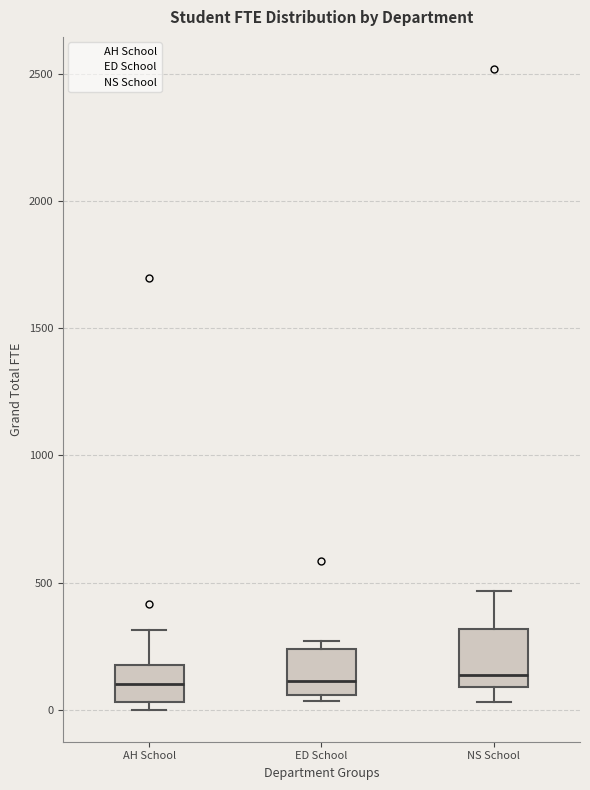

Reading left to right, read every box against the y-axis: the position of its median line, the range the box covers, and the ends of its whiskers. The values are not printed on the chart, so give them approximately, as read against the axis.

AH School: median 100, box 50 to 200, whiskers 0 to 300
ED School: median 100, box 50 to 250, whiskers 50 (just below the box's lower edge) to 250 (just above the box's upper edge)
NS School: median 150, box 100 to 300, whiskers 50 to 450